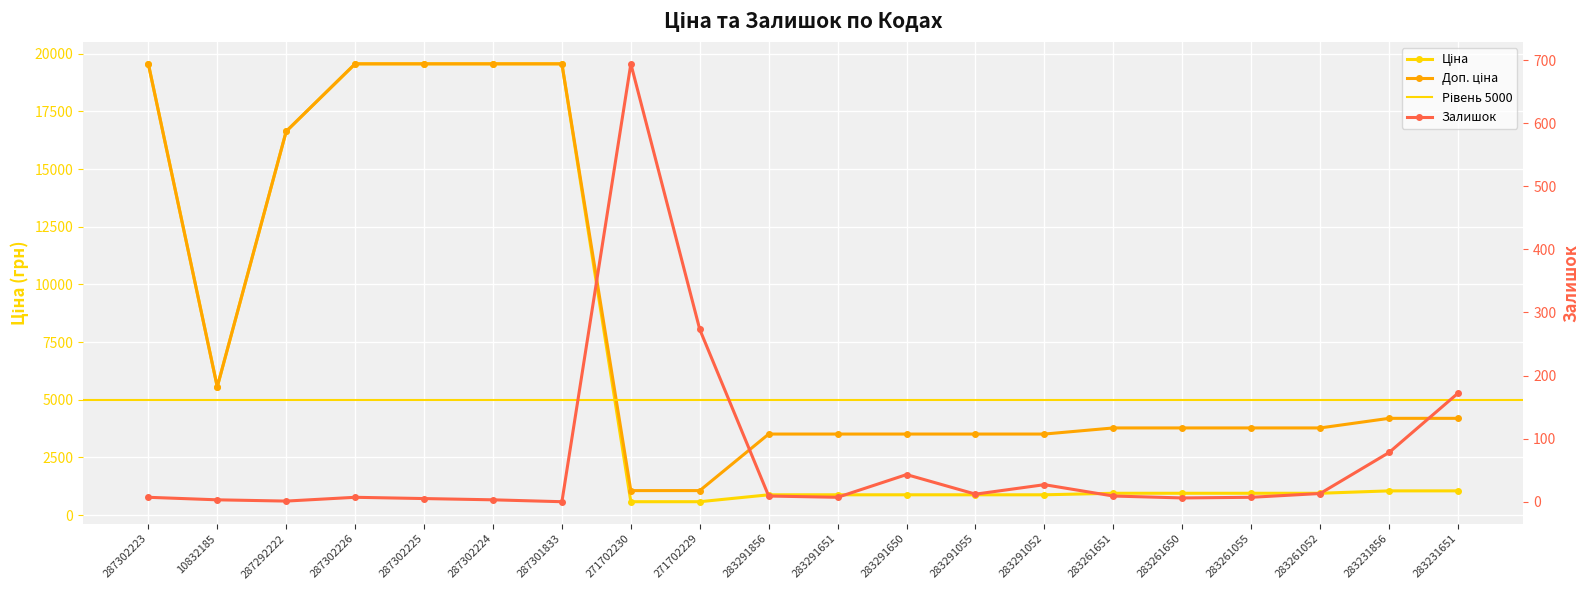

The value of Ціна at 271702230 is 184.1. True or false?

False